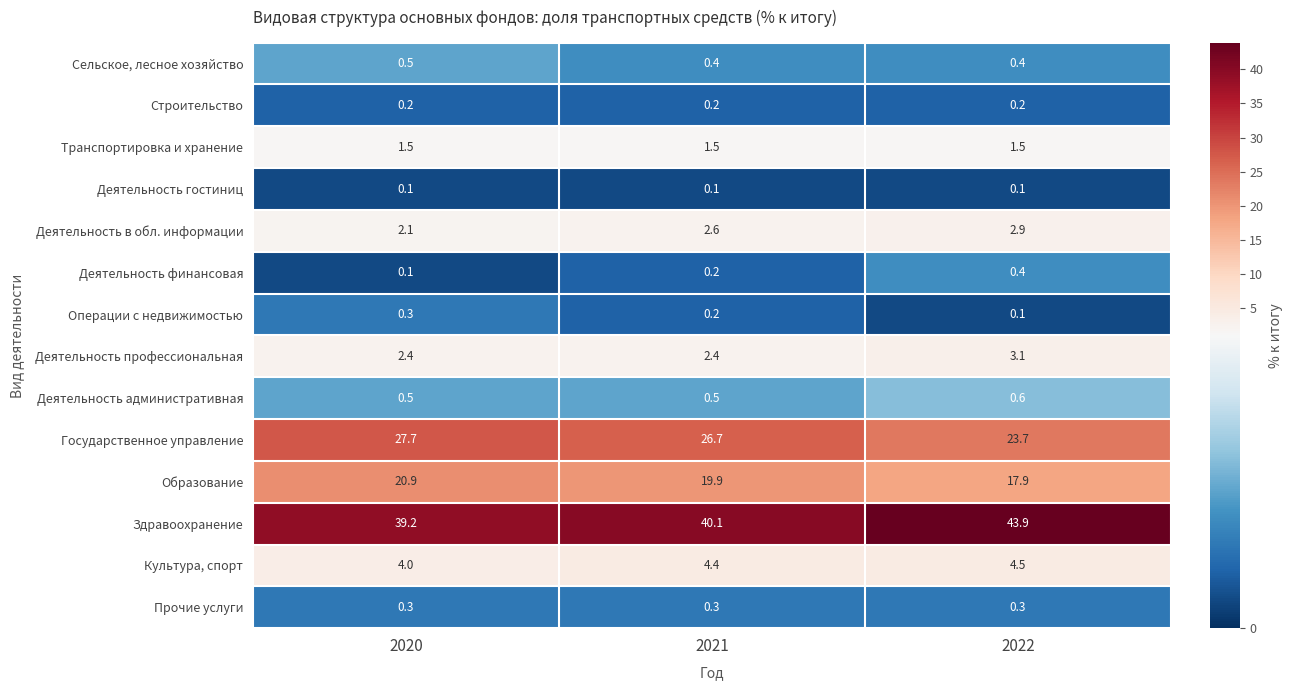

Which series has the largest total across all categories?

Здравоохранение